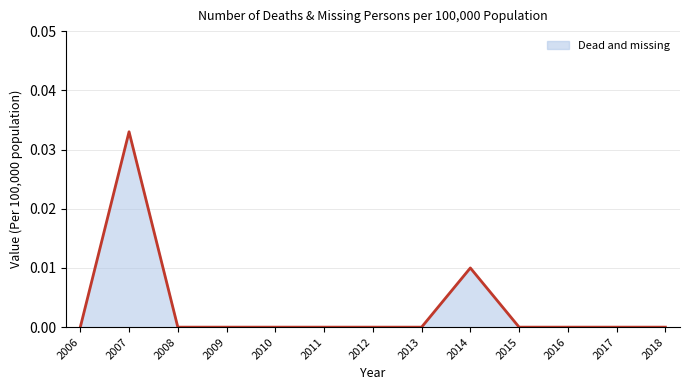

Which category has the highest value across all series?

2007